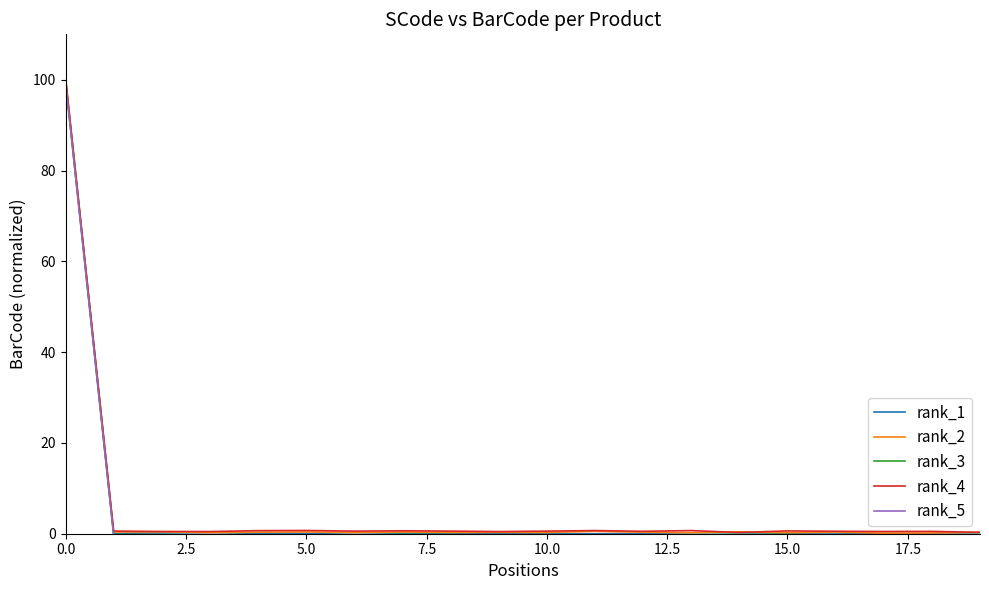

What is the highest value of the rank_5 series?

99.5